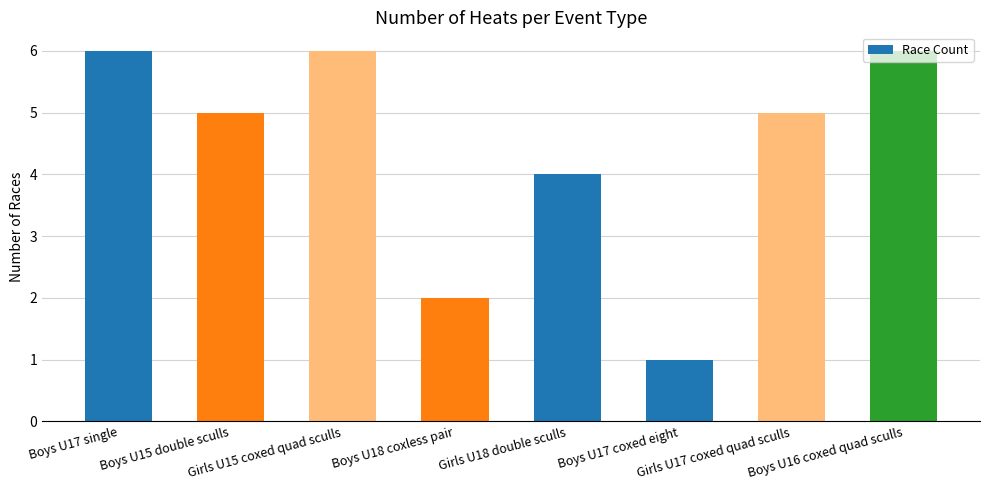

Reading left to right, what are all the values shown in this chart?

Boys U17 single=6	Boys U15 double sculls=5	Girls U15 coxed quad sculls=6	Boys U18 coxless pair=2	Girls U18 double sculls=4	Boys U17 coxed eight=1	Girls U17 coxed quad sculls=5	Boys U16 coxed quad sculls=6